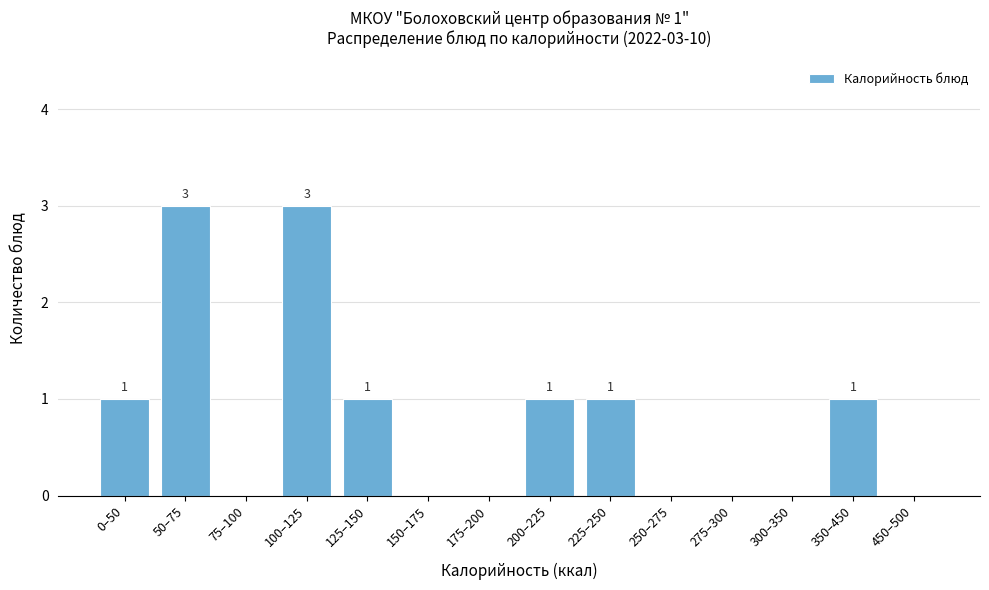

Reading left to right, what are all the values shown in this chart?

0–50=1	50–75=3	75–100=0	100–125=3	125–150=1	150–175=0	175–200=0	200–225=1	225–250=1	250–275=0	275–300=0	300–350=0	350–450=1	450–500=0